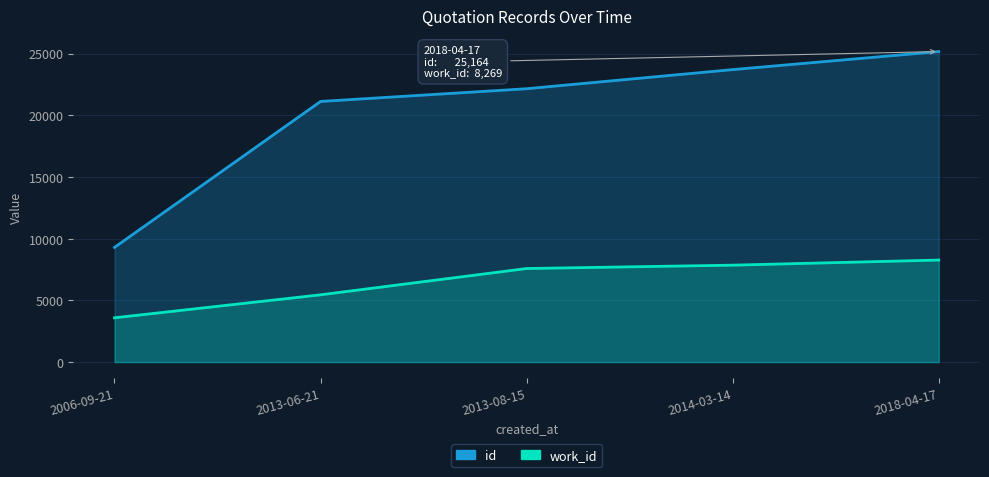

Reading left to right, list all the values displayed in this chart.

id: 9295	21123	22154	23703	25164
work_id: 3590	5452	7583	7855	8269